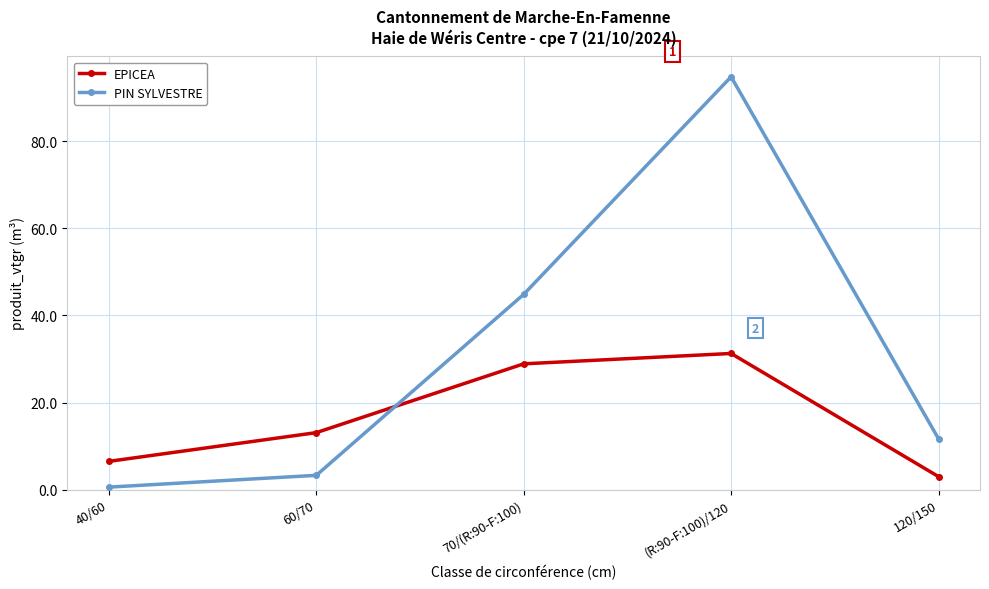

At which category does the chart reach its peak across all series?

(R:90-F:100)/120